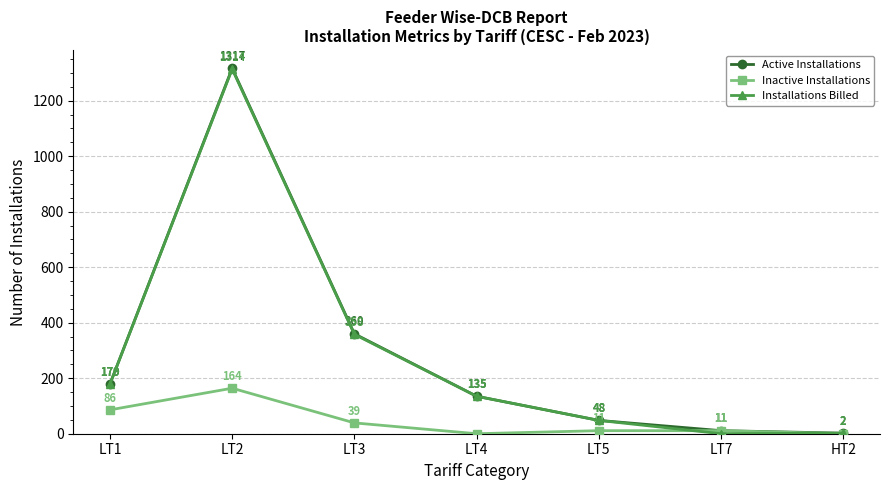

Reading left to right, extract all data points from this chart.

Active Installations: LT1=179	LT2=1317	LT3=360	LT4=135	LT5=48	LT7=11	HT2=2
Inactive Installations: LT1=86	LT2=164	LT3=39	LT4=0	LT5=11	LT7=11	HT2=0
Installations Billed: LT1=179	LT2=1314	LT3=358	LT4=135	LT5=48	LT7=0	HT2=2